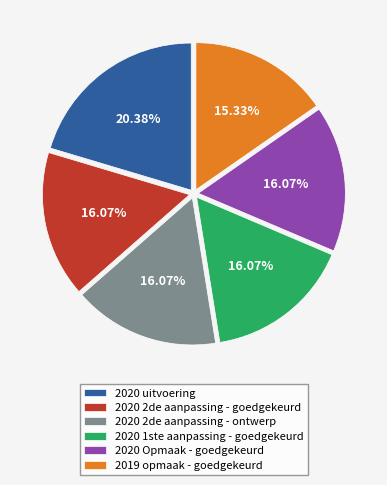

Approximately how many times larger is the value at 2020 uitvoering compared to 2020 2de aanpassing - goedgekeurd?

1.3